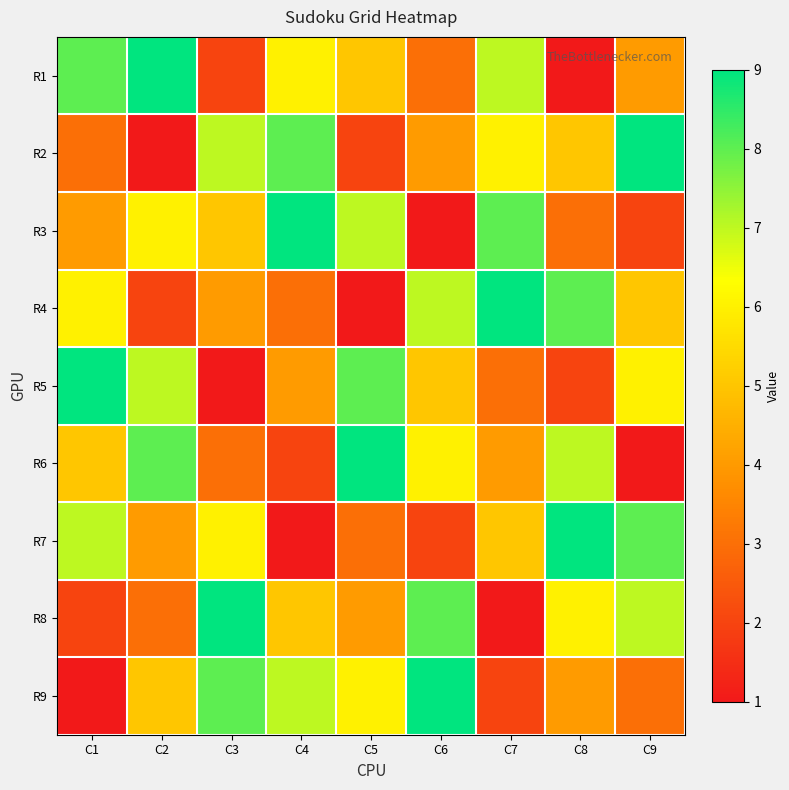

Reading right to left, transcribe all the data shown in this chart.

R1: C9=4	C8=1	C7=7	C6=3	C5=5	C4=6	C3=2	C2=9	C1=8
R2: C9=9	C8=5	C7=6	C6=4	C5=2	C4=8	C3=7	C2=1	C1=3
R3: C9=2	C8=3	C7=8	C6=1	C5=7	C4=9	C3=5	C2=6	C1=4
R4: C9=5	C8=8	C7=9	C6=7	C5=1	C4=3	C3=4	C2=2	C1=6
R5: C9=6	C8=2	C7=3	C6=5	C5=8	C4=4	C3=1	C2=7	C1=9
R6: C9=1	C8=7	C7=4	C6=6	C5=9	C4=2	C3=3	C2=8	C1=5
R7: C9=8	C8=9	C7=5	C6=2	C5=3	C4=1	C3=6	C2=4	C1=7
R8: C9=7	C8=6	C7=1	C6=8	C5=4	C4=5	C3=9	C2=3	C1=2
R9: C9=3	C8=4	C7=2	C6=9	C5=6	C4=7	C3=8	C2=5	C1=1